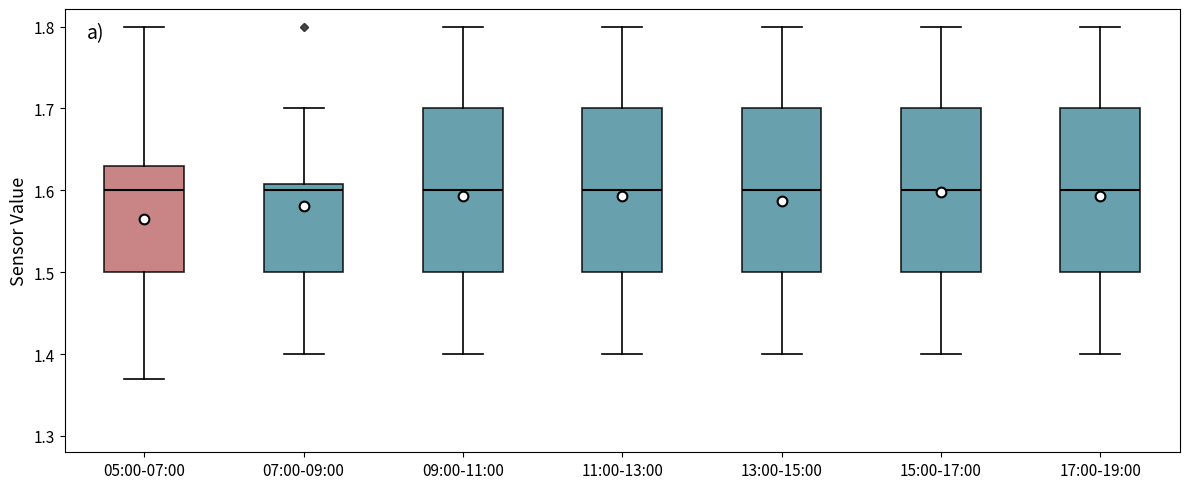

Reading left to right, transcribe this box plot: for each box, give where its median line is, the range the box spans, and where its two whiskers end, as read against the y-axis. The values are not printed on the chart, so give them approximately, as read against the axis.

05:00-07:00: median 1.60, box 1.50 to 1.63, whiskers 1.37 to 1.80
07:00-09:00: median 1.60, box 1.50 to 1.61, whiskers 1.40 to 1.70
09:00-11:00: median 1.60, box 1.50 to 1.70, whiskers 1.40 to 1.80
11:00-13:00: median 1.60, box 1.50 to 1.70, whiskers 1.40 to 1.80
13:00-15:00: median 1.60, box 1.50 to 1.70, whiskers 1.40 to 1.80
15:00-17:00: median 1.60, box 1.50 to 1.70, whiskers 1.40 to 1.80
17:00-19:00: median 1.60, box 1.50 to 1.70, whiskers 1.40 to 1.80